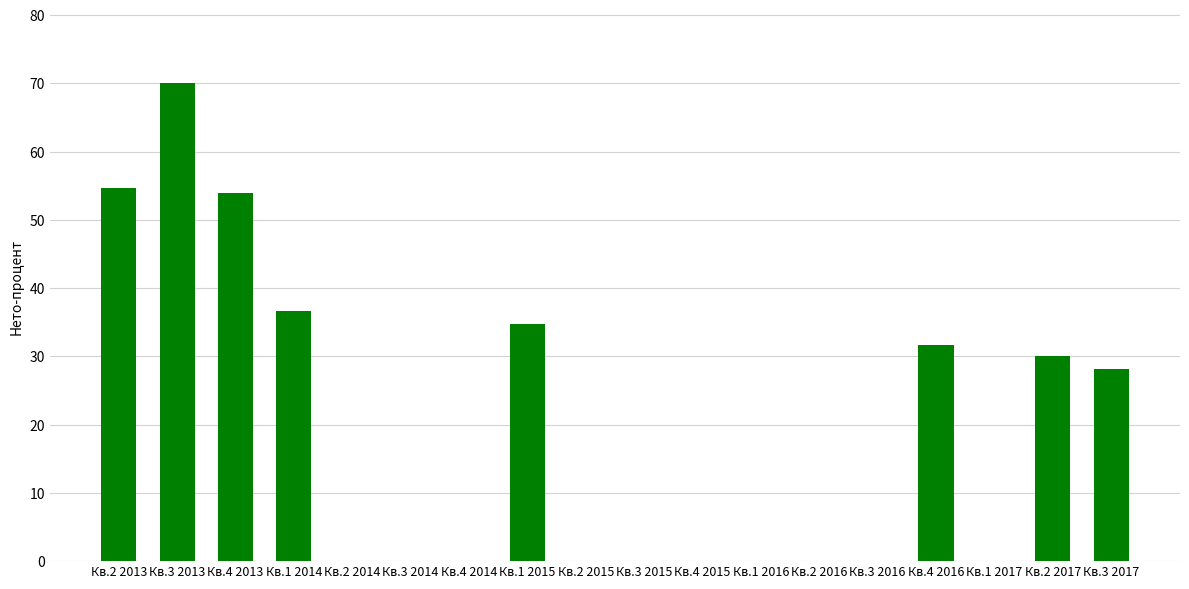

What is the sum of the values at Кв.4 2016 and Кв.3 2014?

31.6